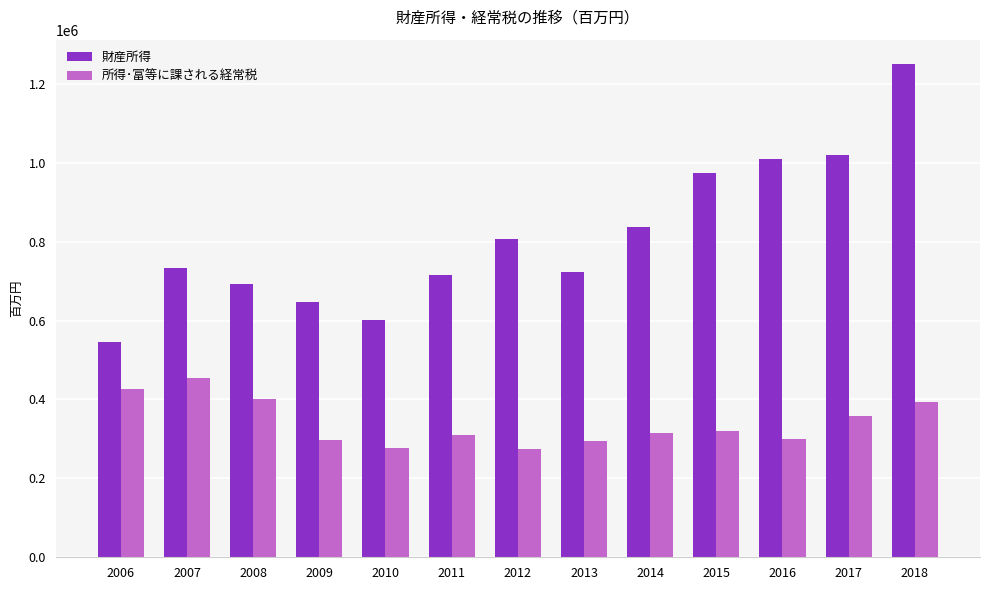

How many groups of bars are there?

13